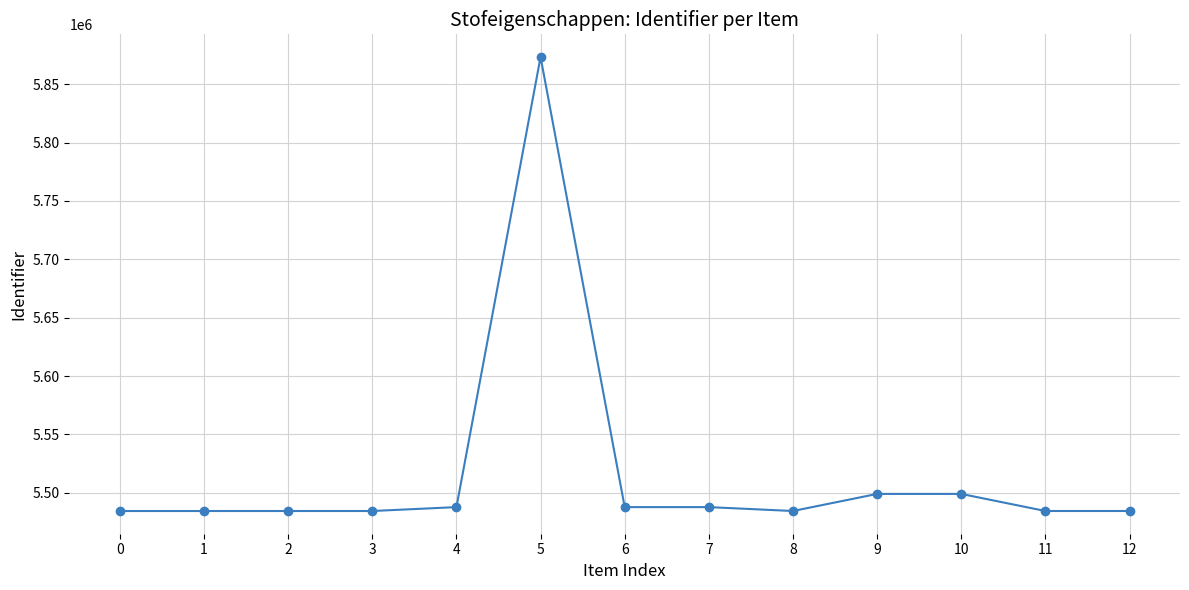

Approximately how many times larger is the value at 0 compared to 12?

1.0